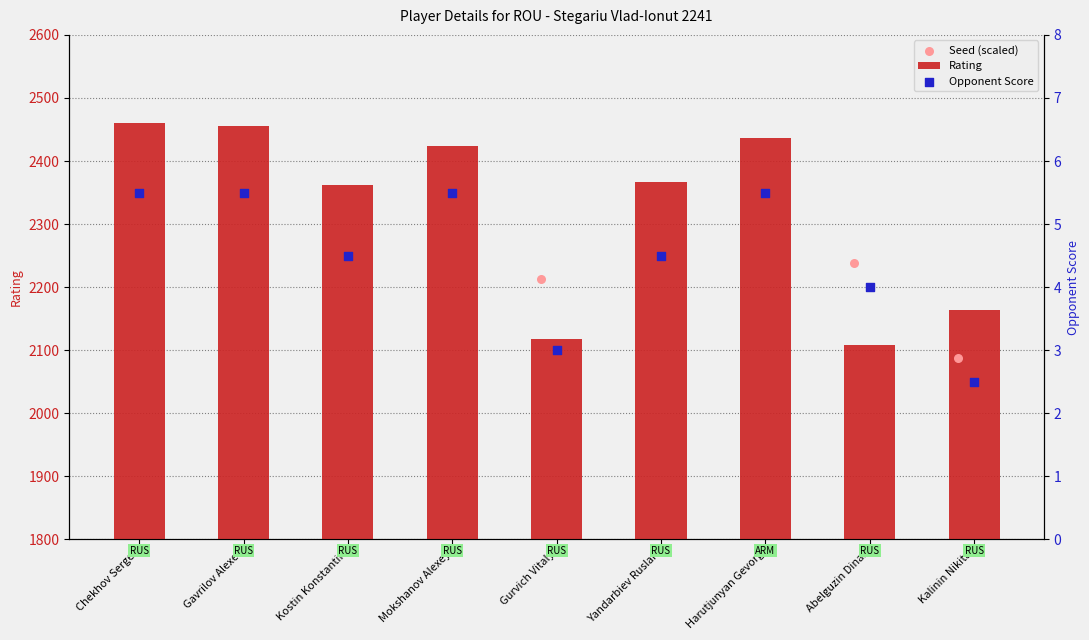

Is it true that Rating equals 3424 at Yandarbiev Ruslan?

False